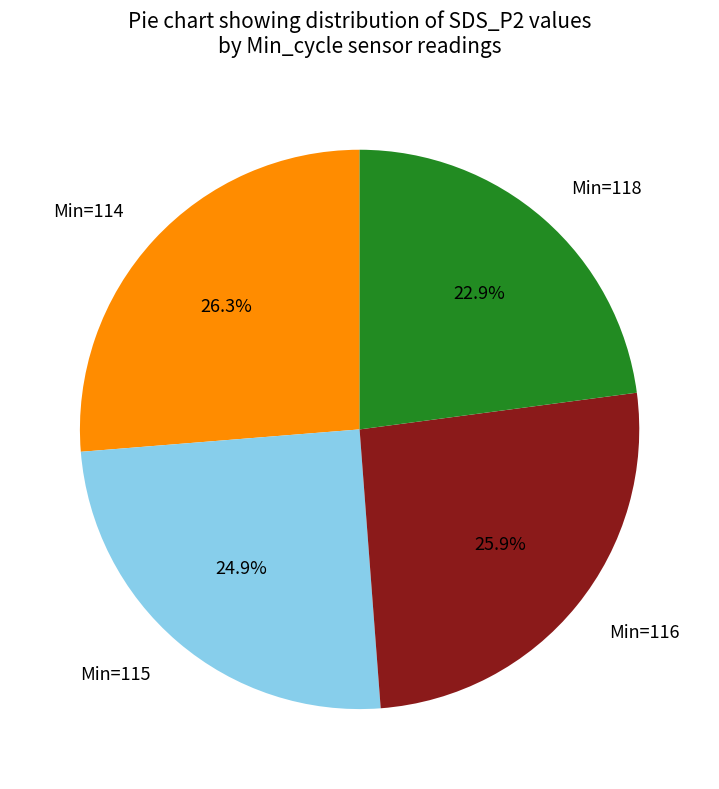

Is the sum of Min=114 and Min=118 greater than half?

No